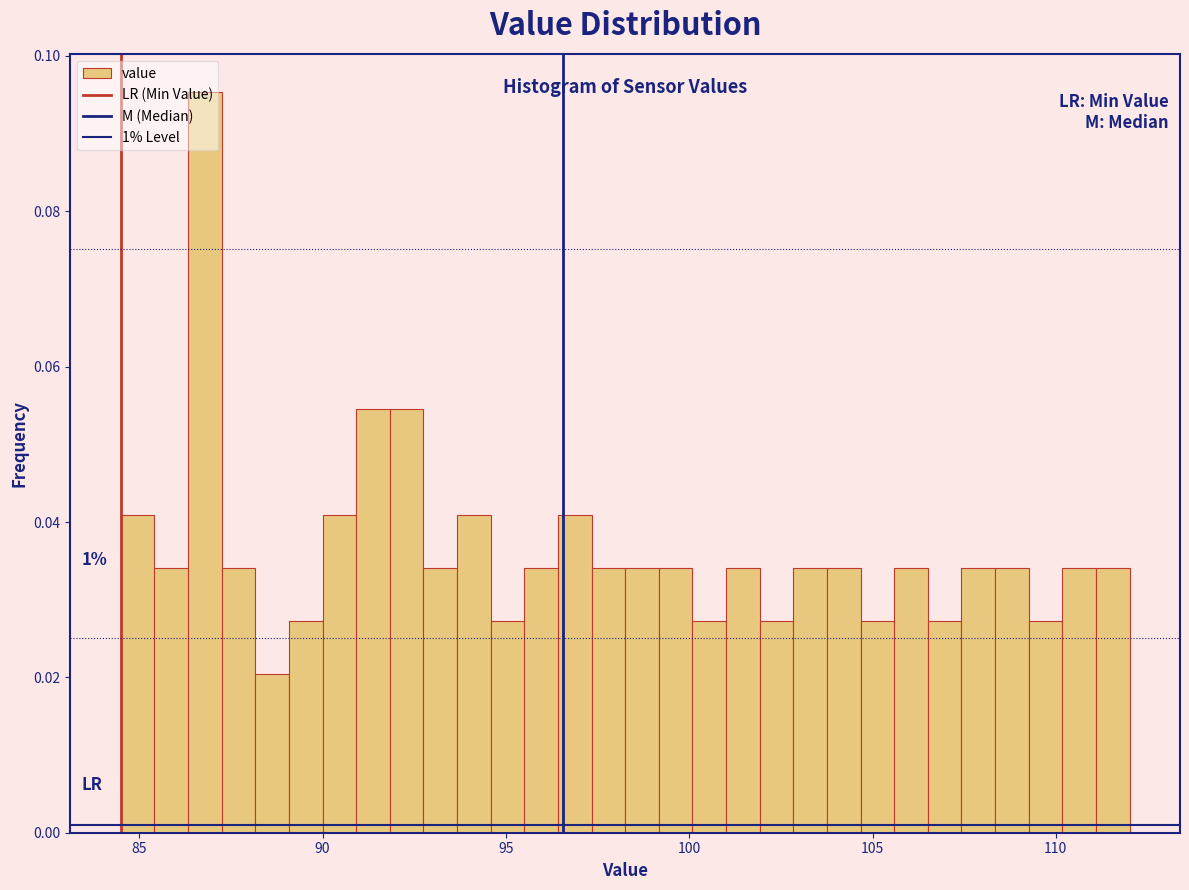

Around what value on the x-axis is the tallest bar? Give the approximate position of its centre, as read against the axis.

87.0